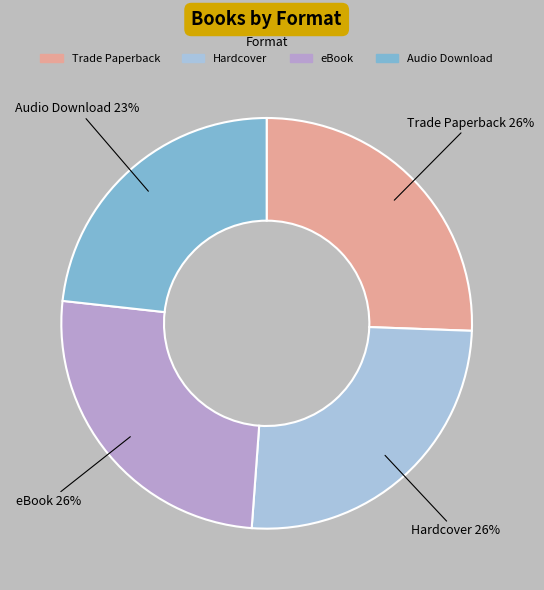

Count the number of slices in the pie.

4